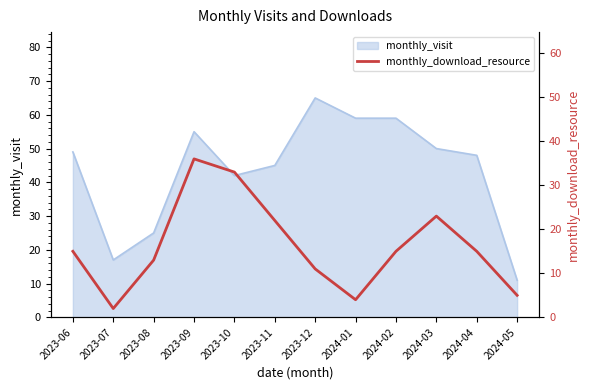

At which label does the data first exceed 15?

2023-09